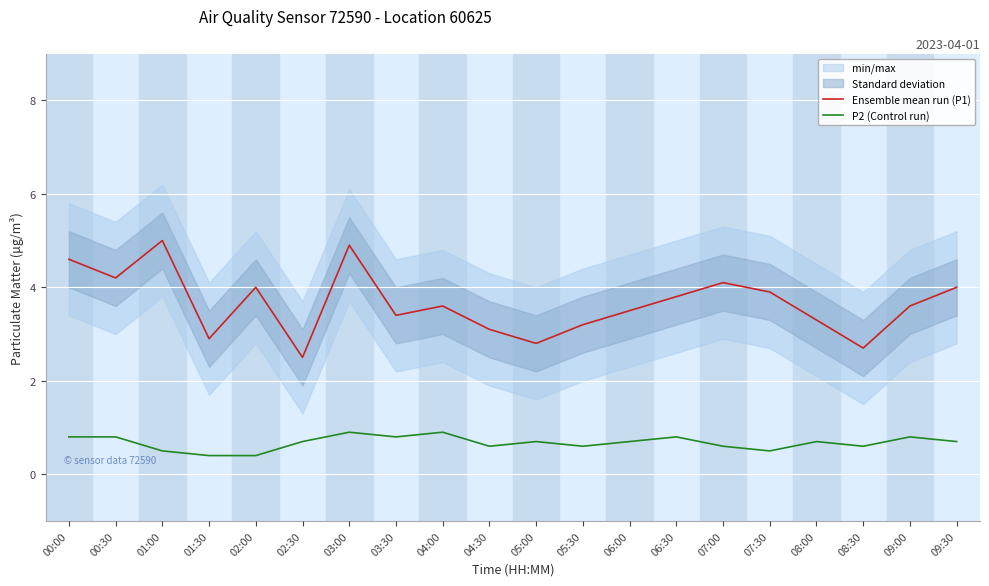

True or false: P2 (Control run) and Ensemble mean run (P1) intersect in this chart.

False